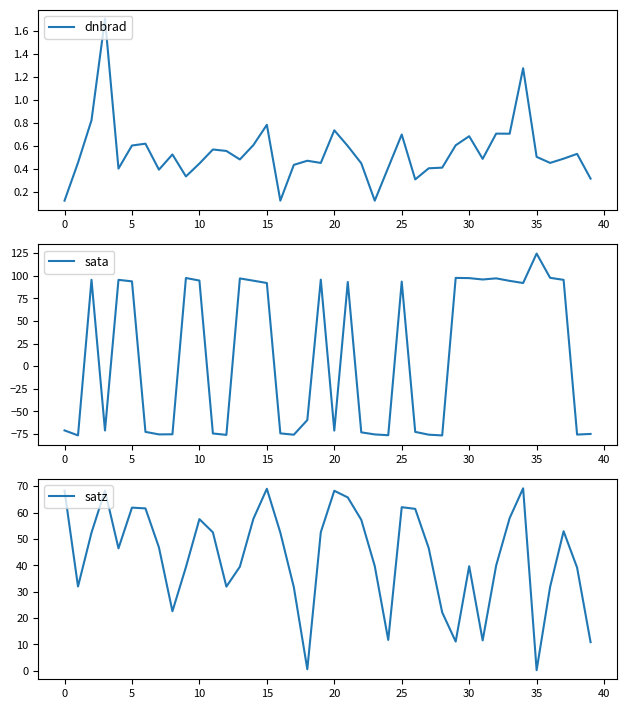

What is the lowest value of the sata series?

-76.6